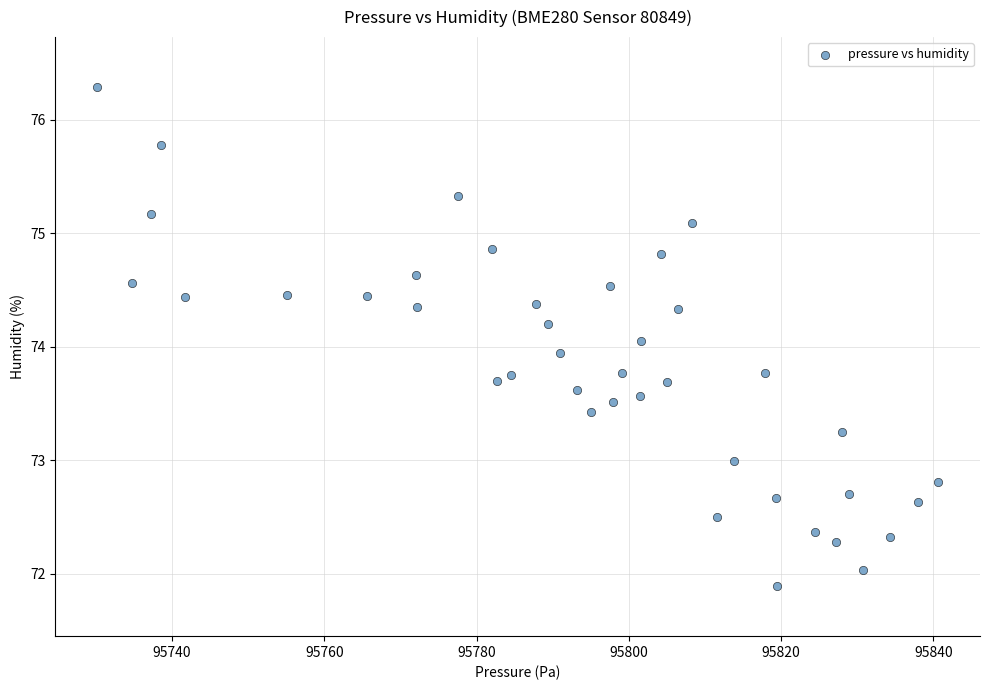

What is the range of Y values (max minus min)?

4.4